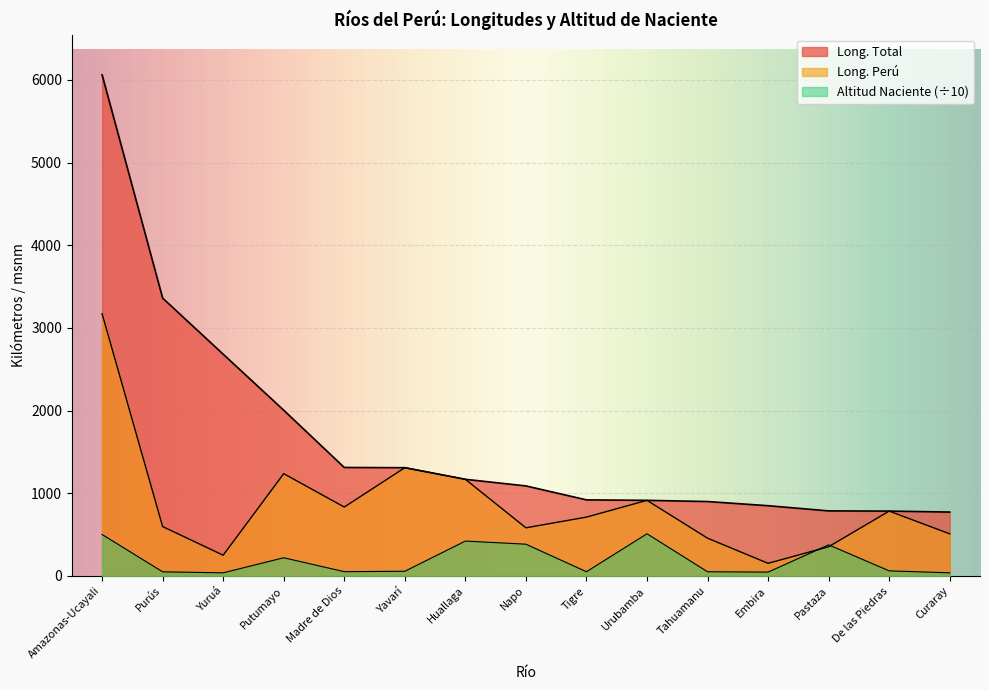

How many intersections are there between Long. Peru and Altitud Naciente?

2